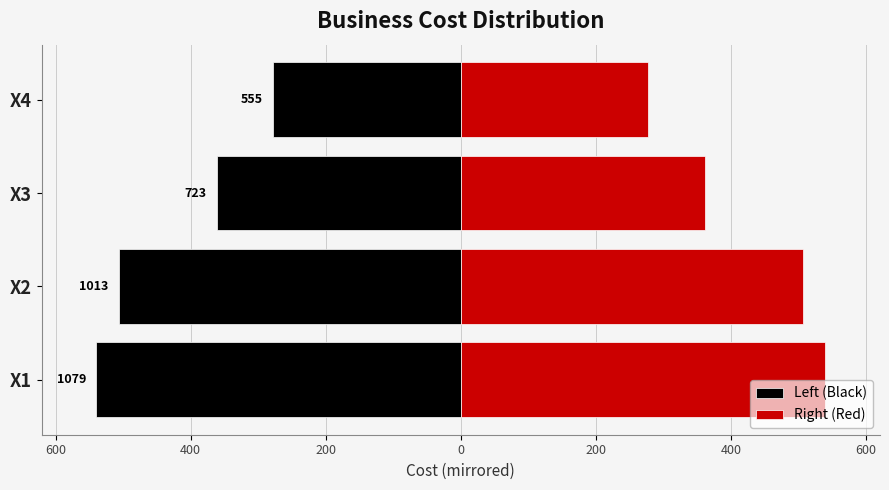

Is it true that Left (Black) equals -506.5 at X2?

True